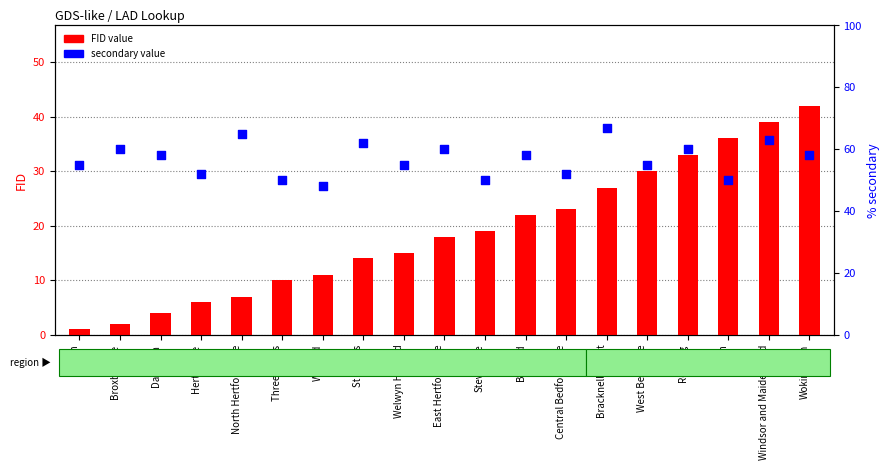

At how many categories does at least one series exceed 10?

19